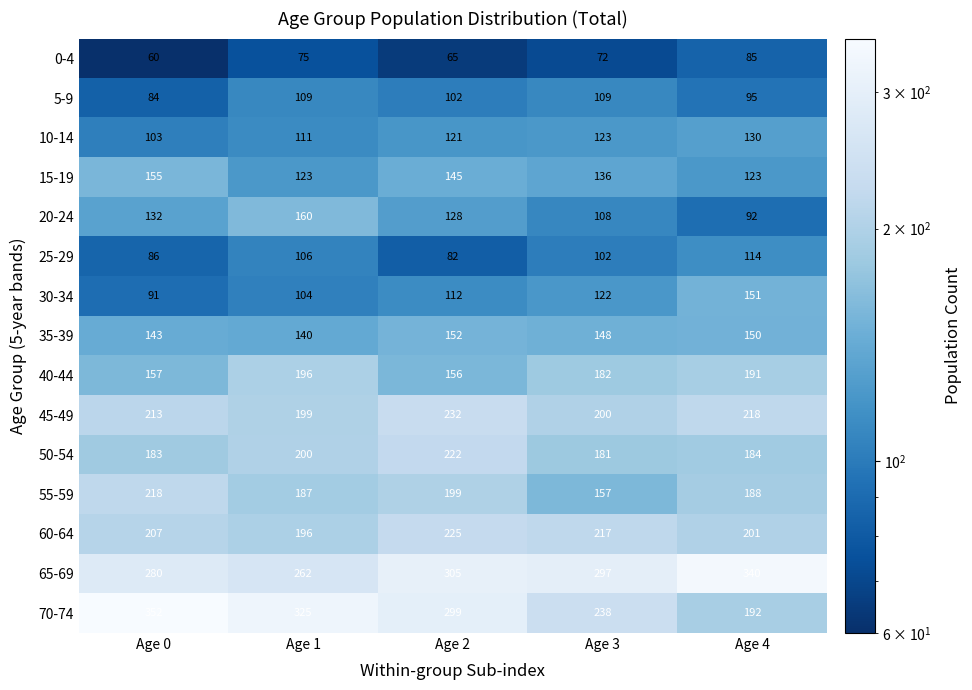

Count the 0-4 values in the range 65 to 75.

3